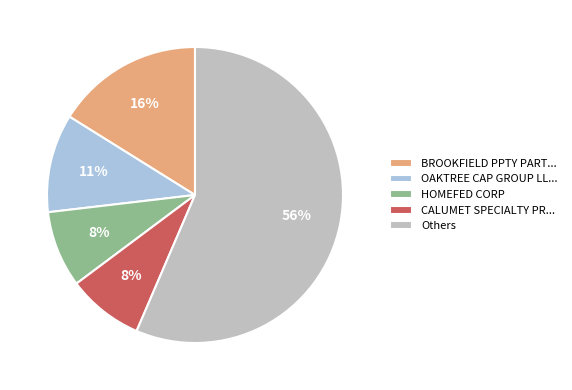

True or false: Others accounts for 43% of the total.

False